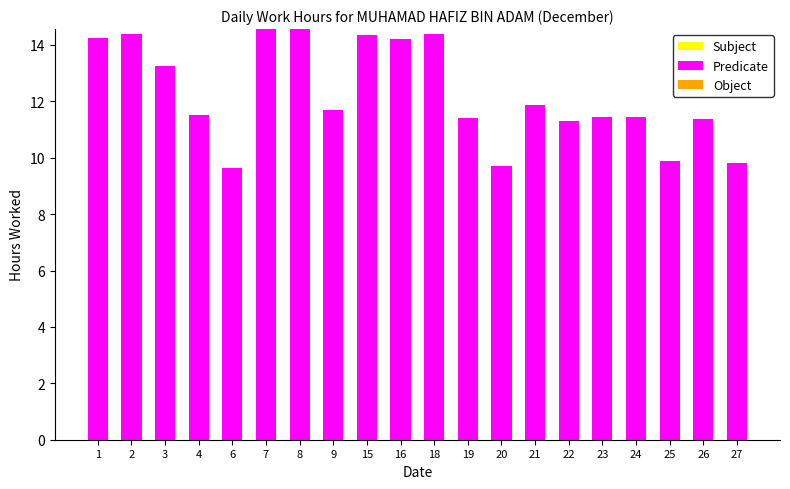

What is the greatest value displayed?

14.6